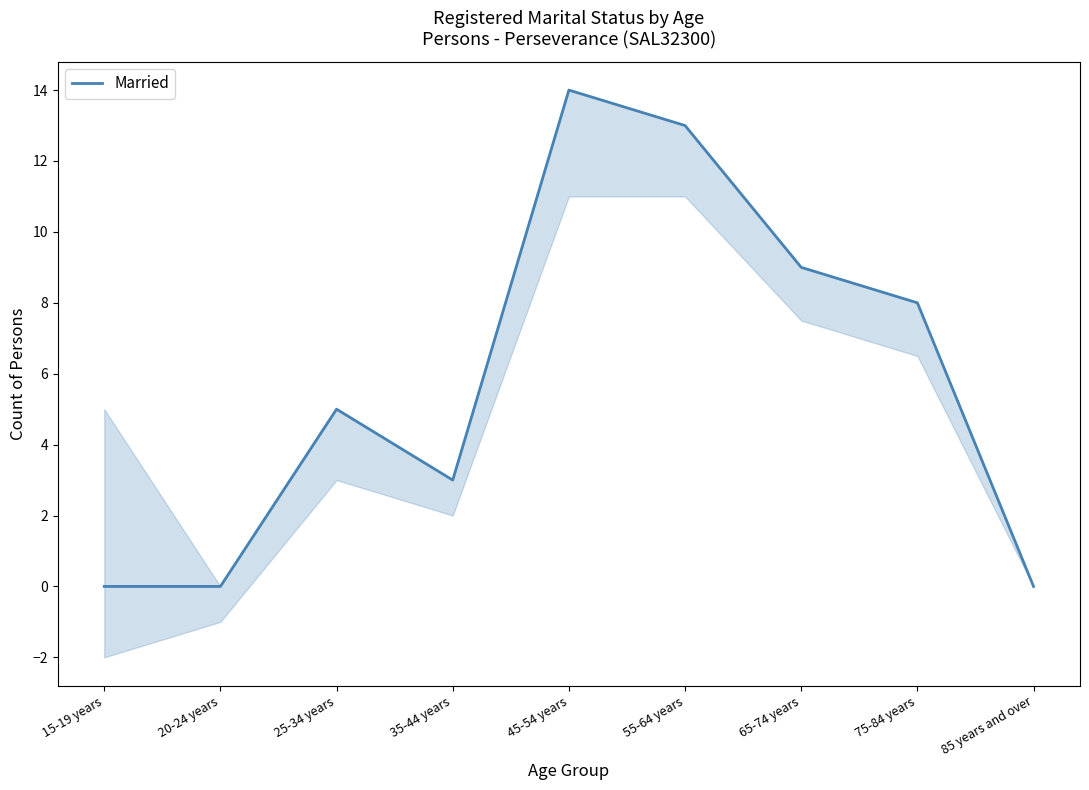

What is the sum of the values at 25-34 years and 55-64 years?

18